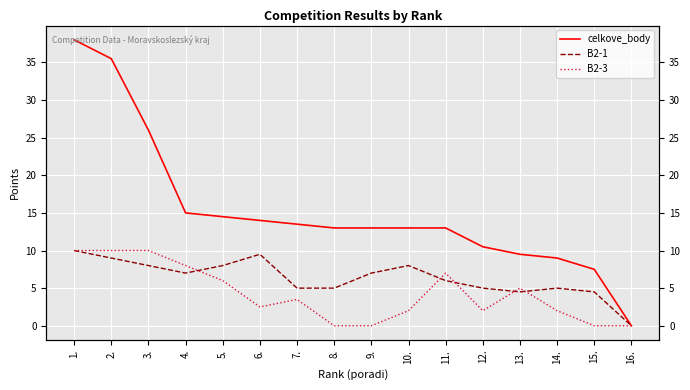

True or false: B2-3 has more than 1 interior local peaks.

True